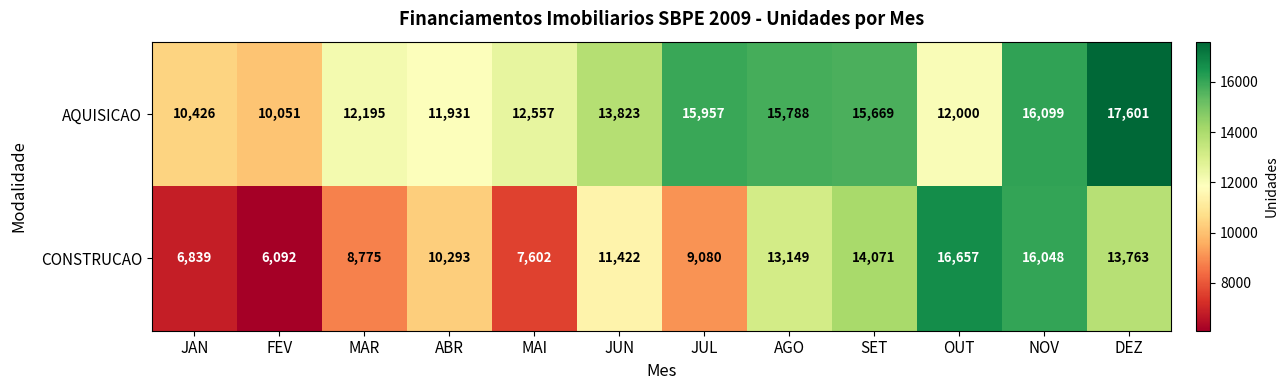

What is the difference between the AQUISICAO values at JUN and JUL?

2134